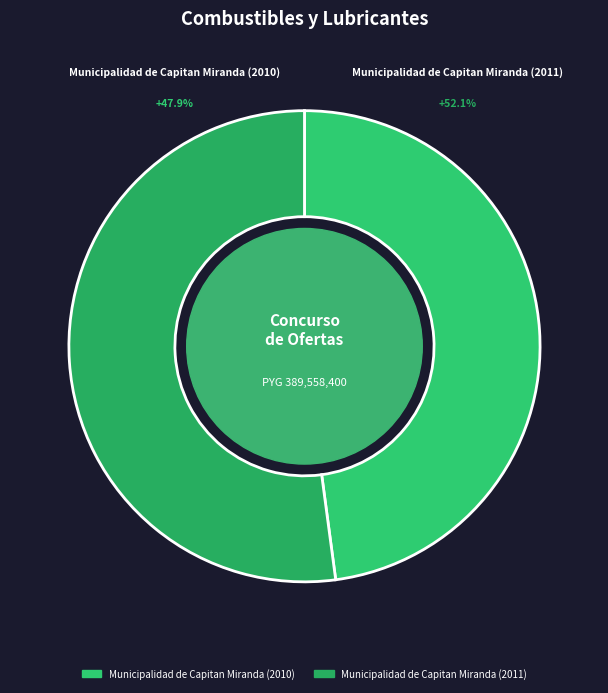

Rank the categories by value from highest to lowest.

Municipalidad de Capitan Miranda (2011), Municipalidad de Capitan Miranda (2010)